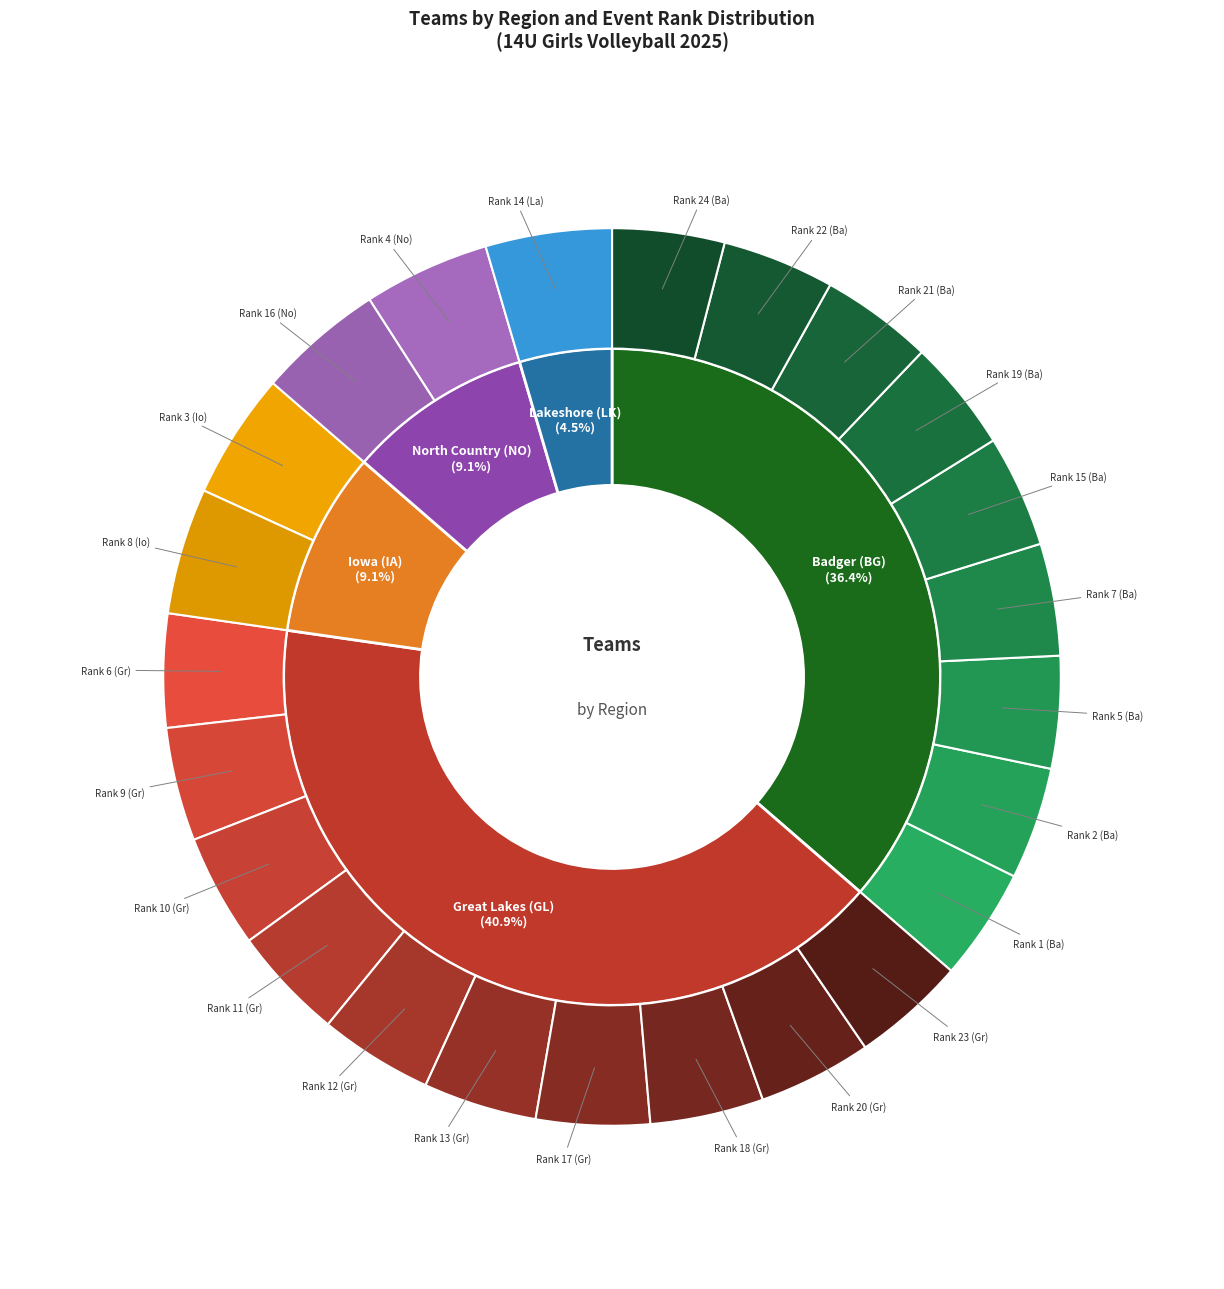

What is the smallest slice in the pie chart?

Lakeshore (LK)